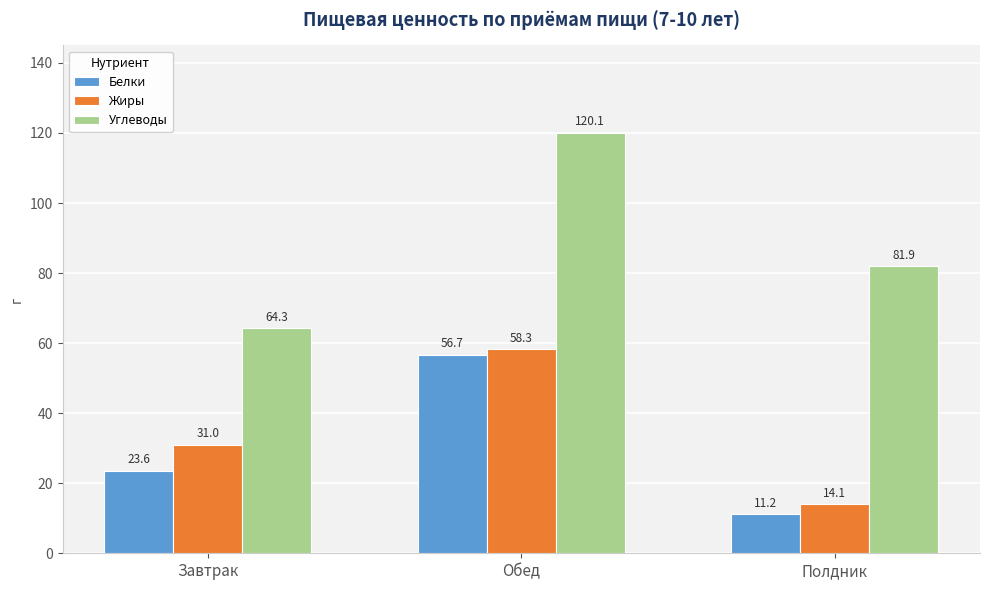

Rank the categories by Белки value from lowest to highest.

Полдник, Завтрак, Обед